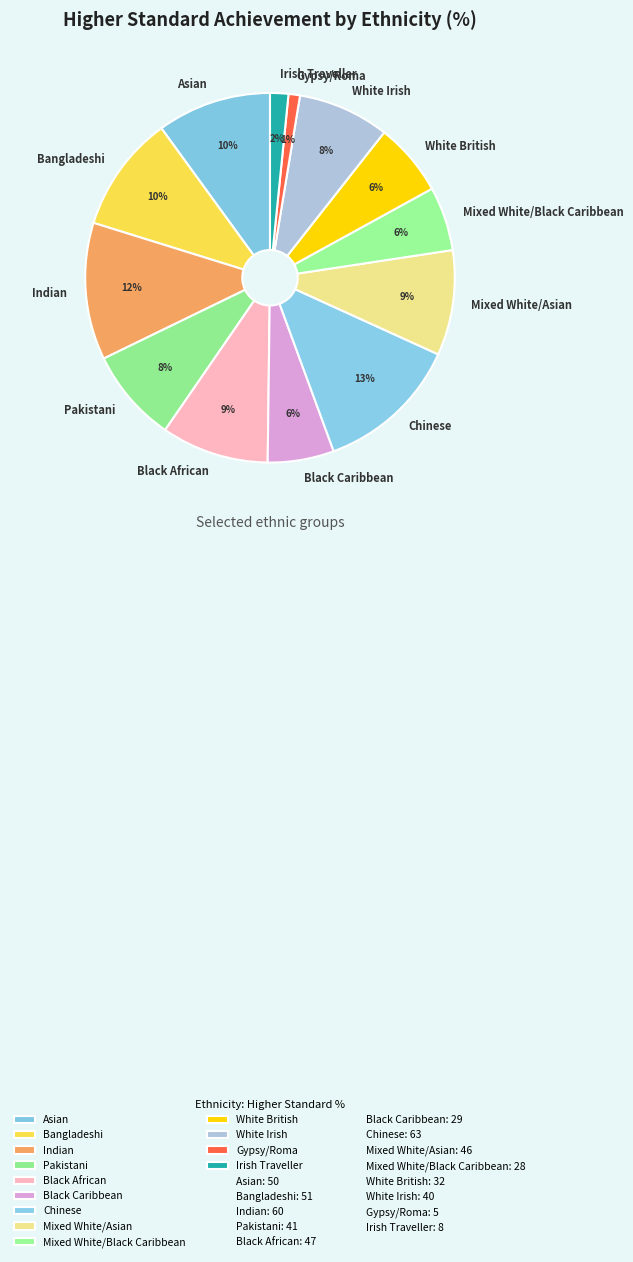

To the nearest percent, what percentage of the pie is Gypsy/Roma?

1%